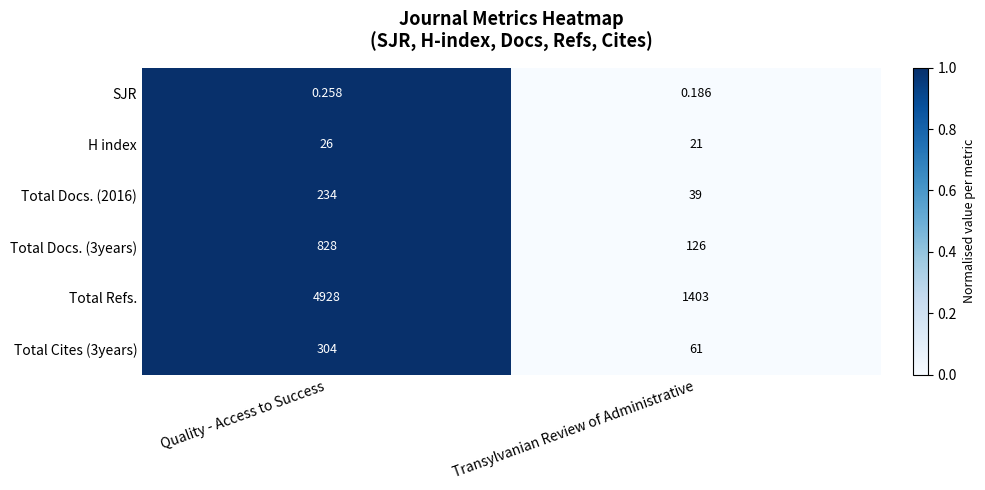

At which category is the sum across all series the highest?

Quality - Access to Success